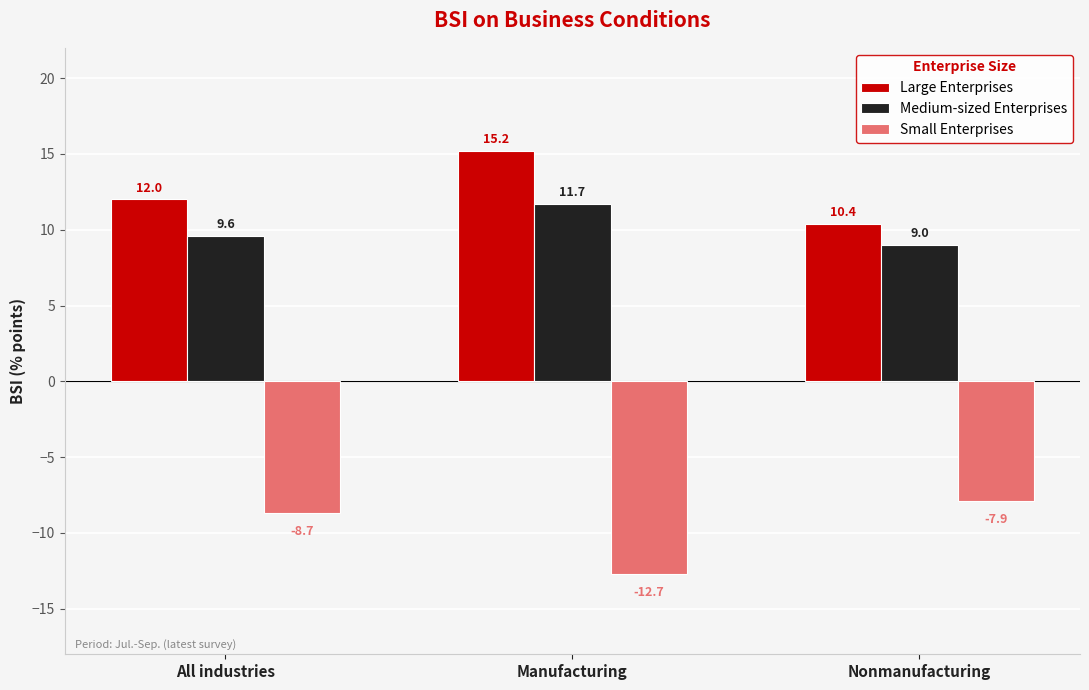

What is the total value across all series at All industries?

12.9